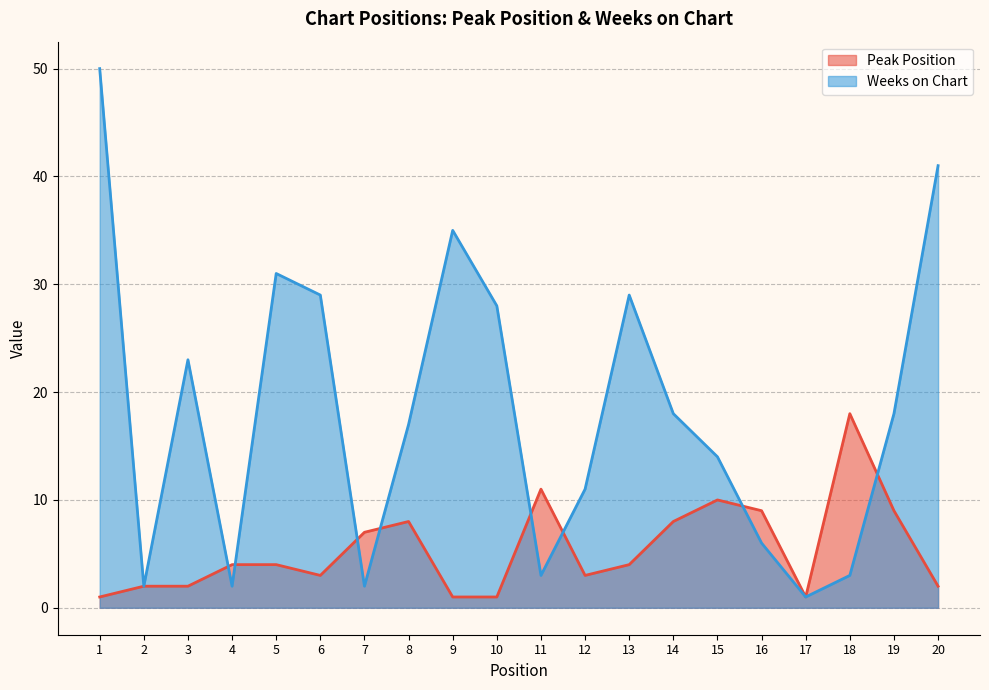

How many values in the Weeks on Chart series are below 18?

10